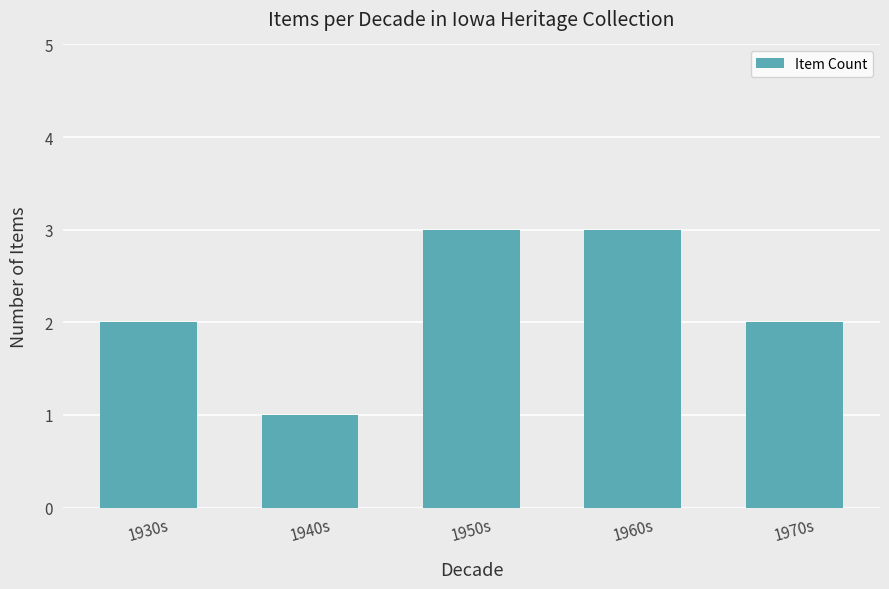

How many values are between 2 and 3?

4